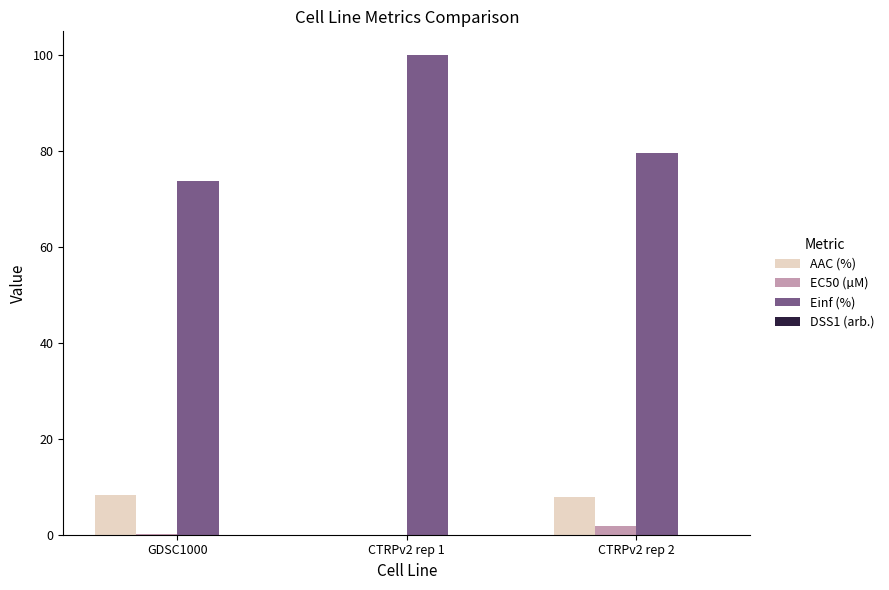

What is the average value of the Einf (%) series?

84.5